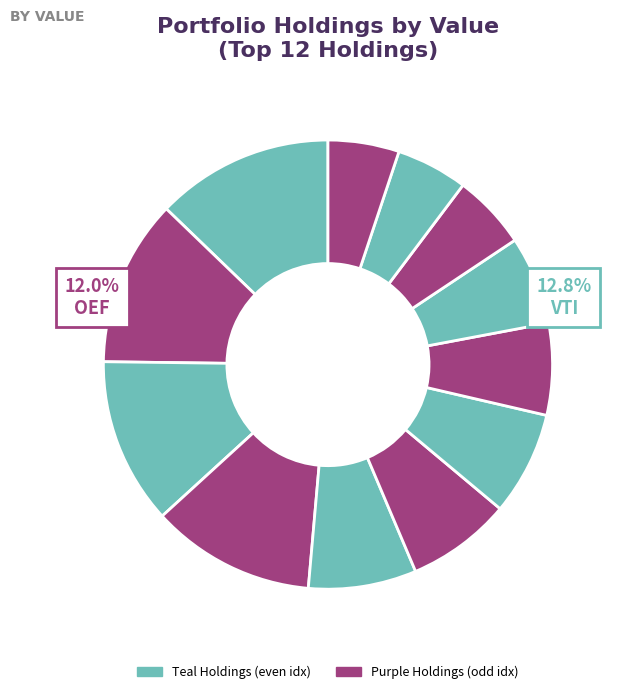

How many segments does this pie chart have?

12